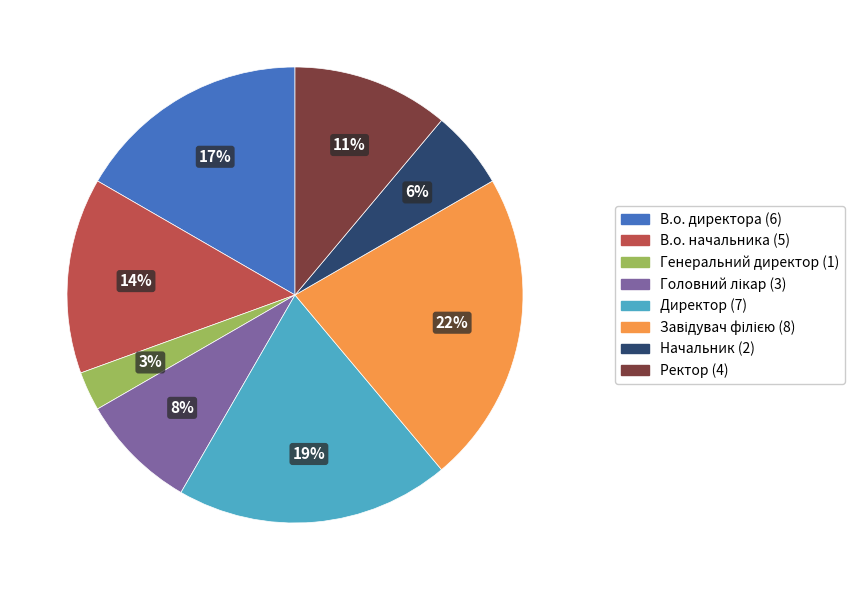

What is the ratio of the value at Генеральний директор to the value at В.о. начальника?

0.2